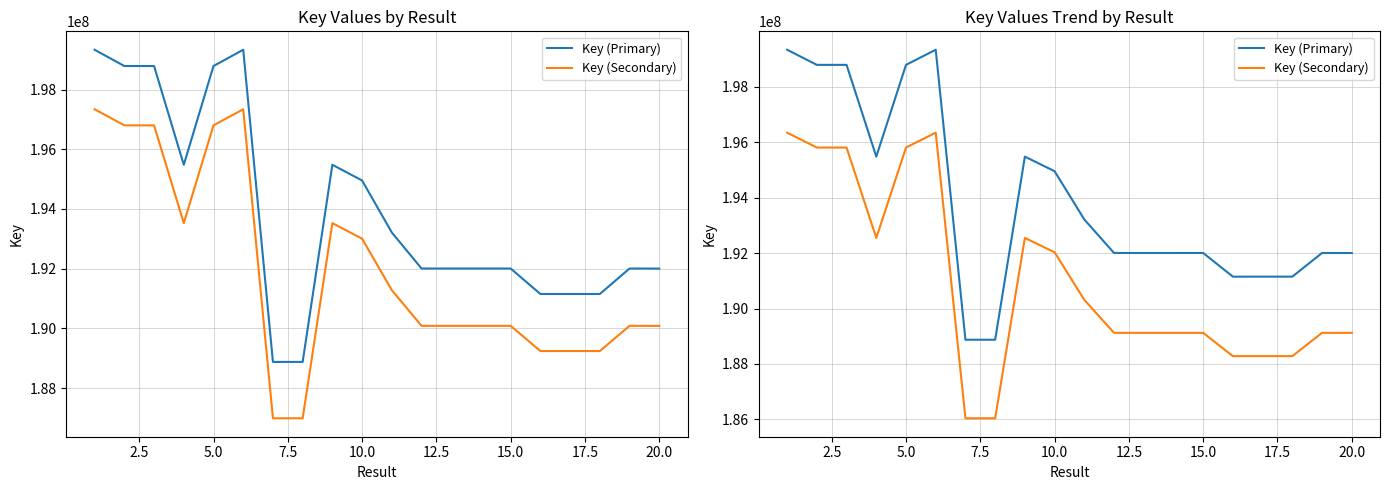

Is it true that Key (Secondary) equals 189124016.8 at 15.0?

True